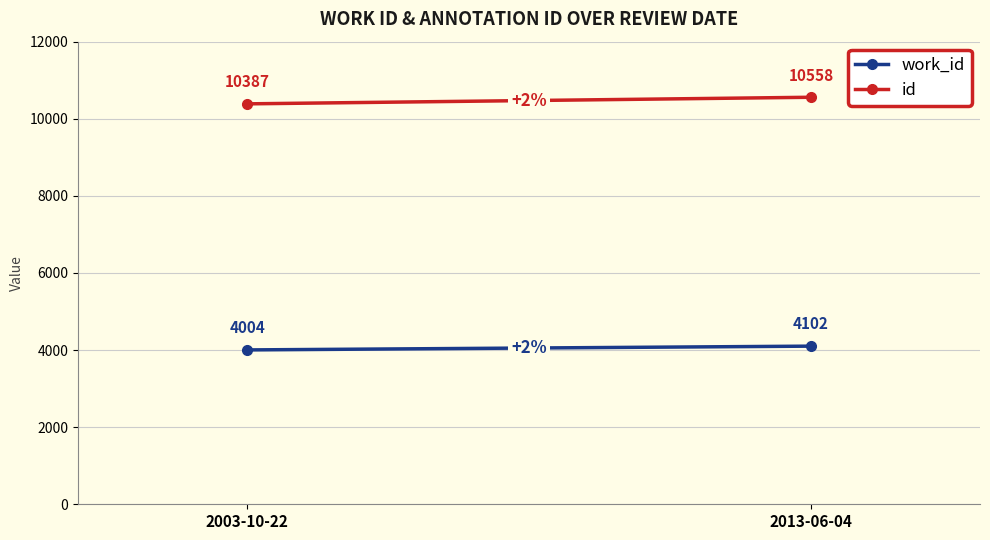

What is the label of the 2nd point from the right?

2003-10-22